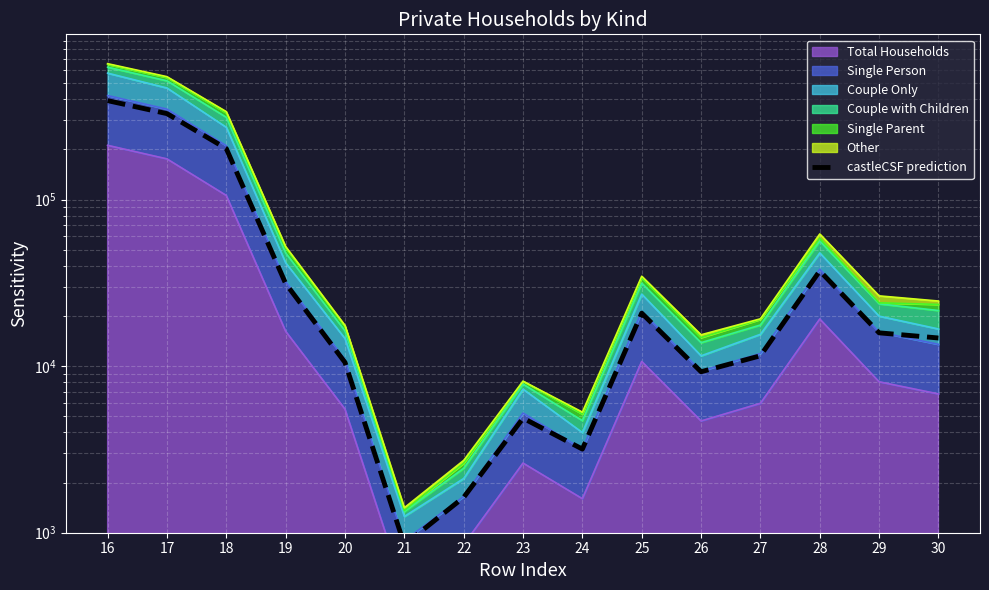

How many data points are less than 14750?

7